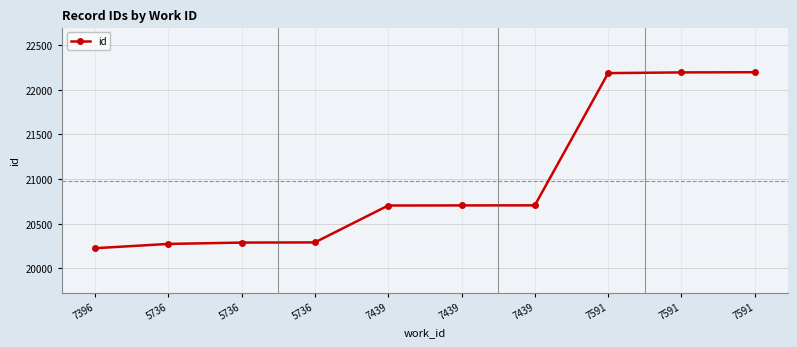

Does the chart have visible grid lines?

Yes